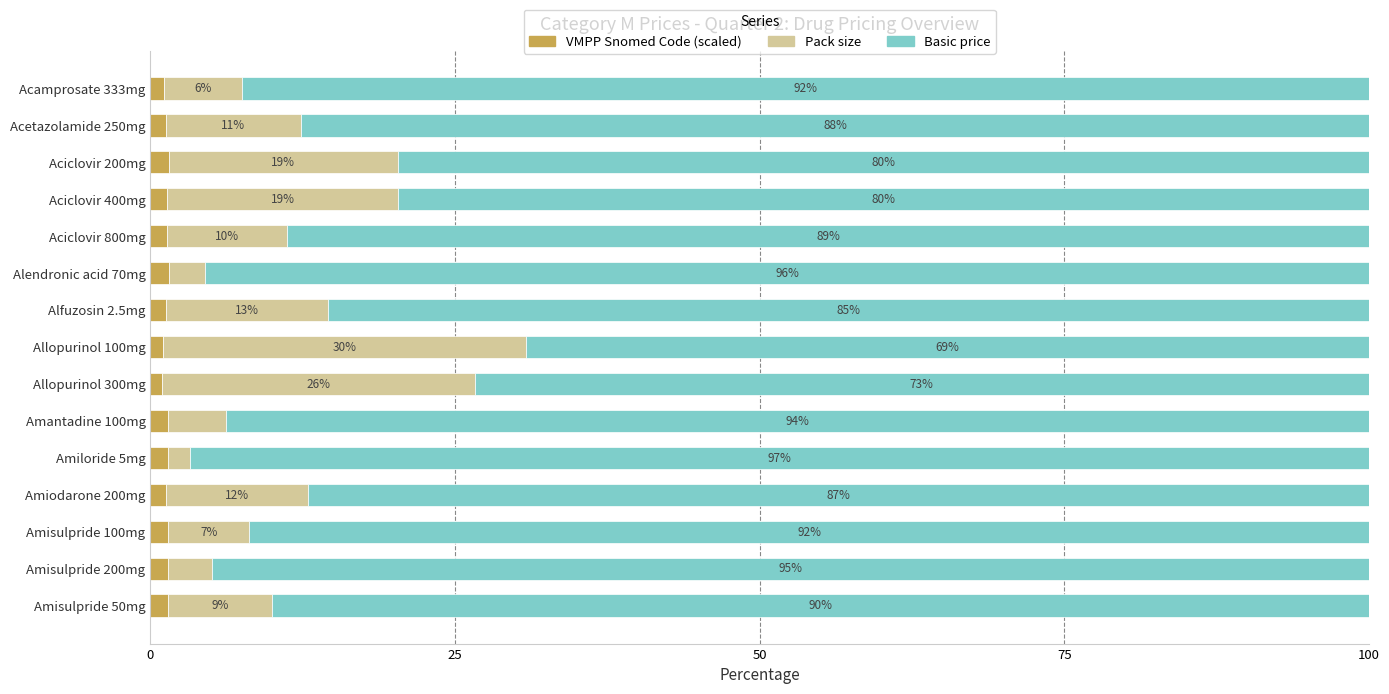

The value of VMPP Snomed Code (scaled) at Amisulpride 200mg is 1.4. True or false?

True